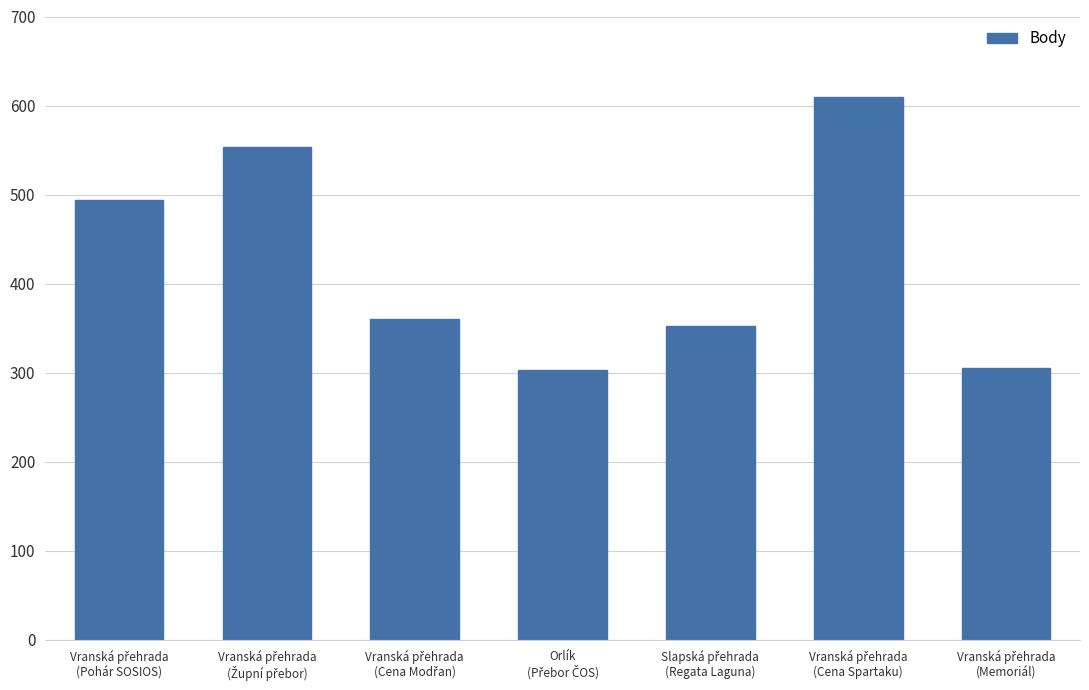

What is the minimum value shown in the chart?

303